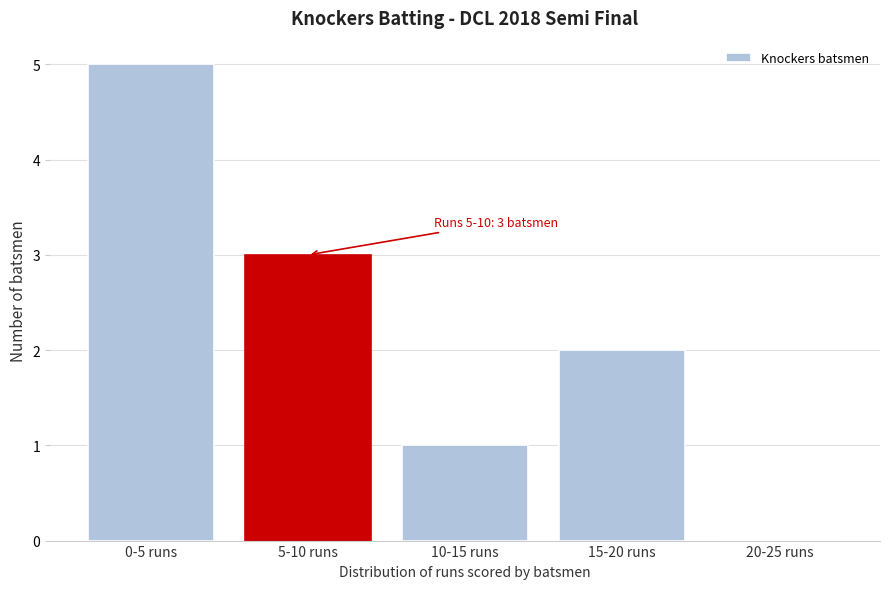

Reading right to left, transcribe all the data shown in this chart.

20-25 runs=0	15-20 runs=2	10-15 runs=1	5-10 runs=3	0-5 runs=5